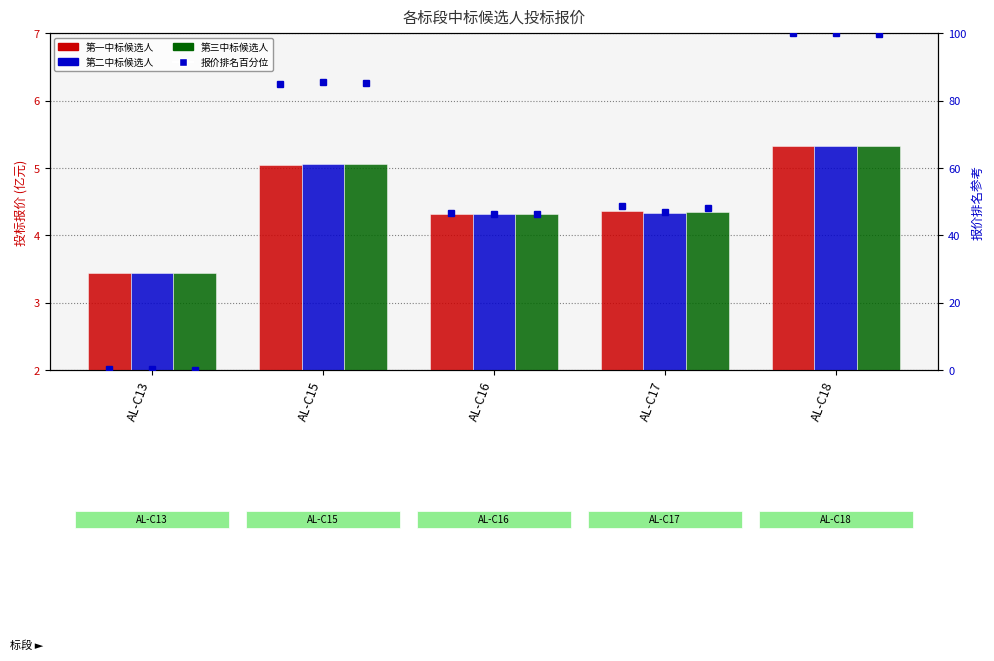

Which category has the highest value in the 第三中标候选人 series?

AL-C18